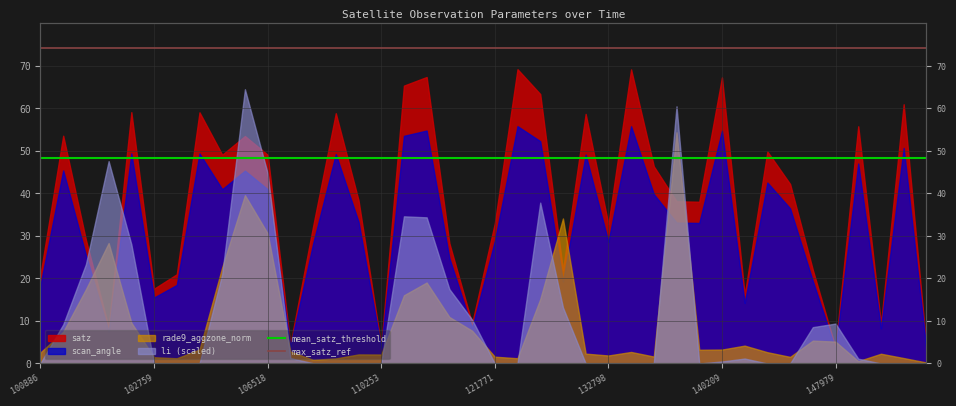

What is the approximate value of mean_satz_threshold at 121771?

48.3